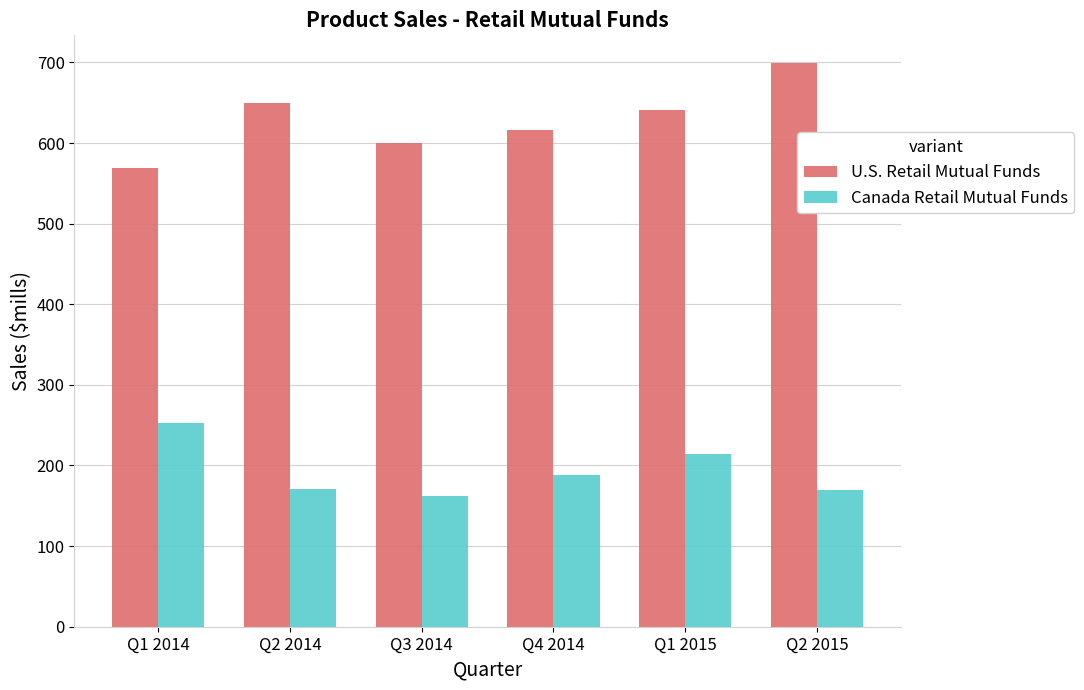

Read the Canada Retail Mutual Funds value at Q2 2014.

170.9